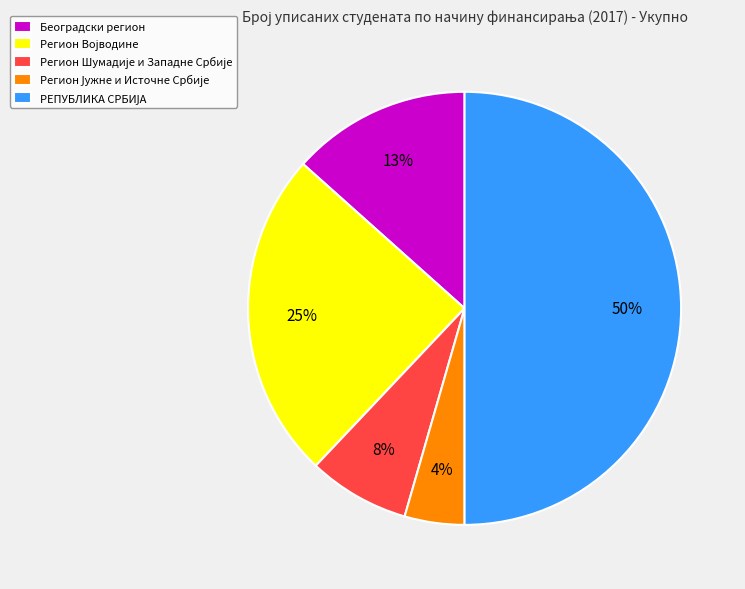

To the nearest percent, what percentage of the pie is Београдски регион?

13%